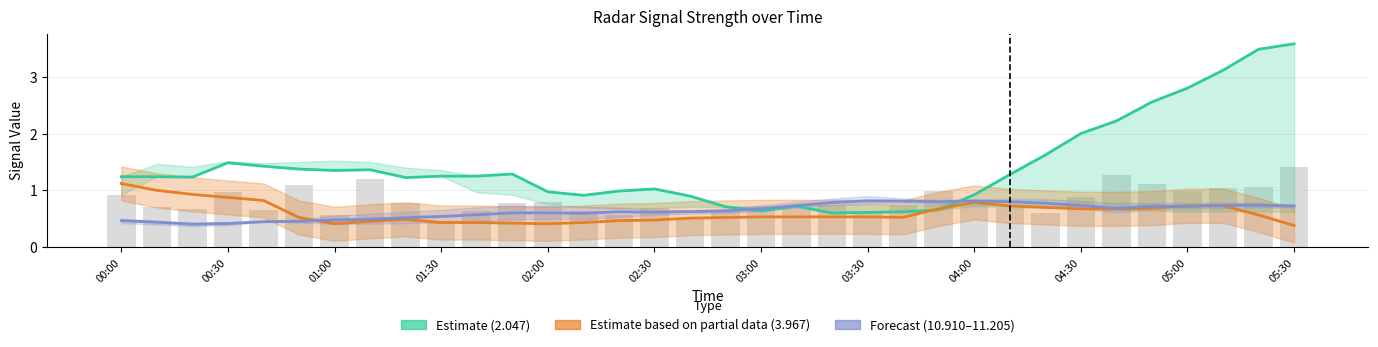

Are the bars horizontal?

No